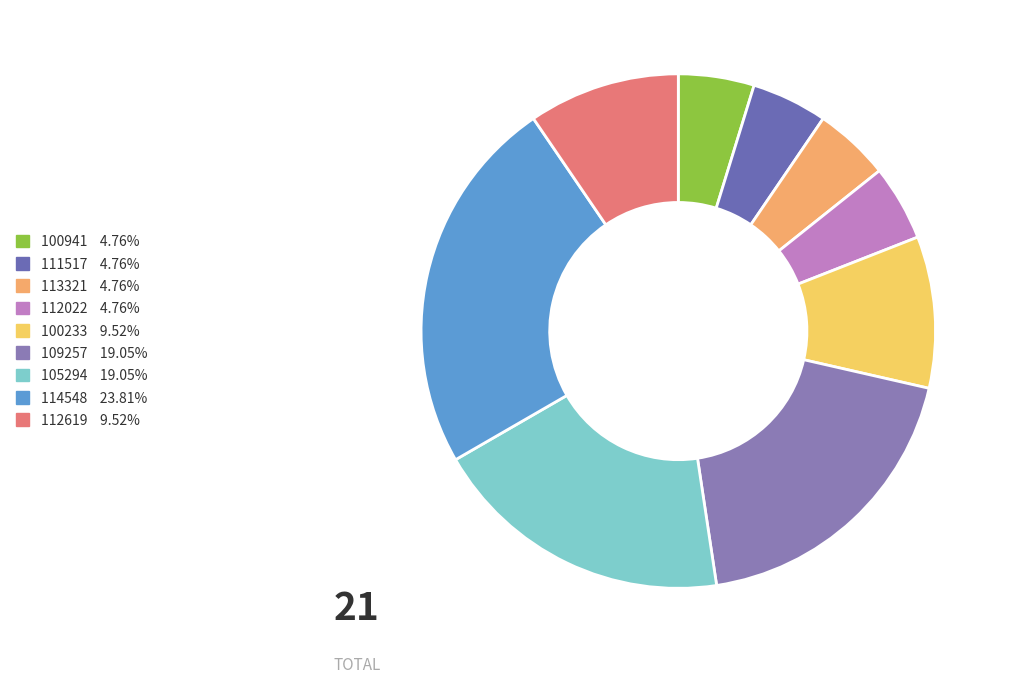

To the nearest percent, what is the difference between the 100941 and 112619 slice percentages?

5%